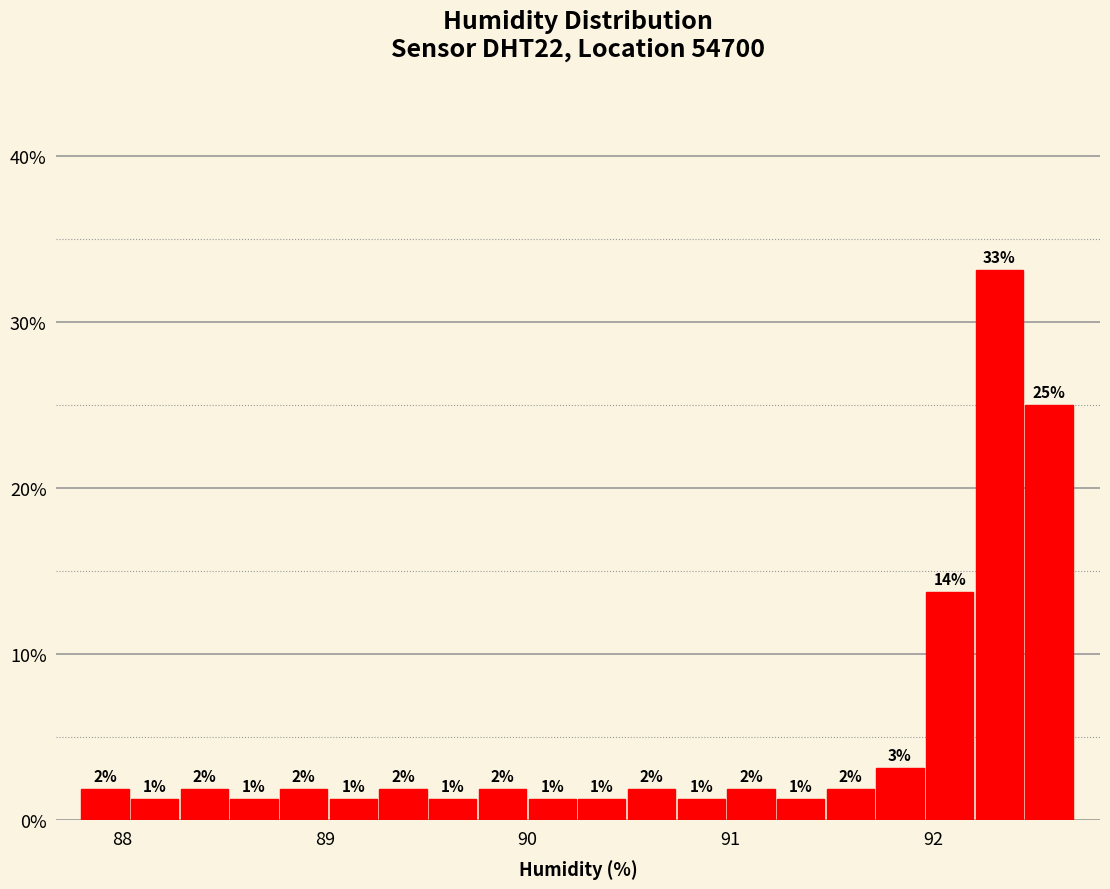

Around what value on the x-axis is the tallest bar? Give the approximate position of its centre, as read against the axis.

92.3